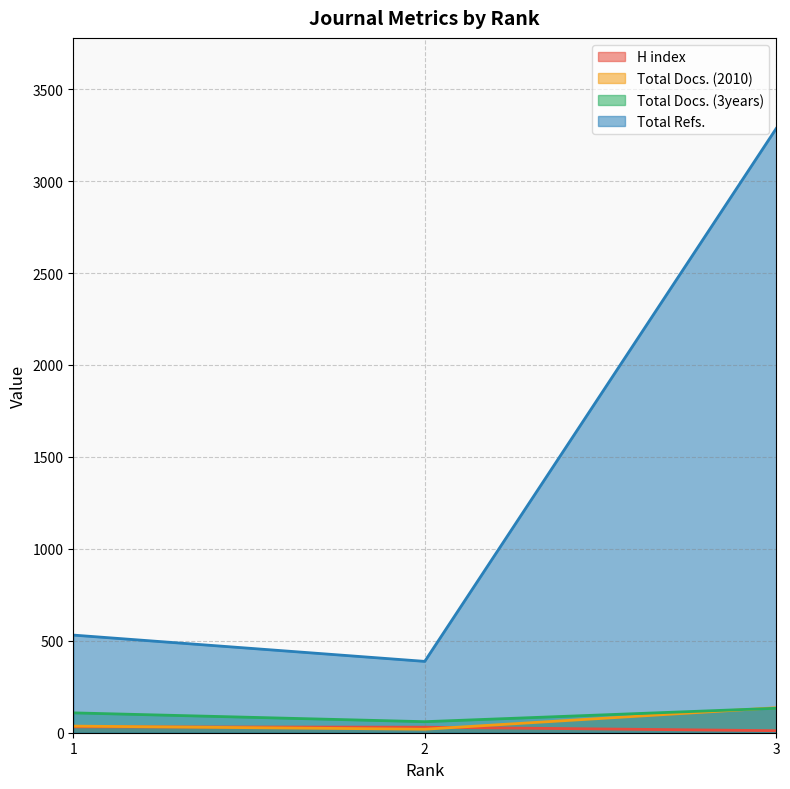

What is the sum of the Total Docs. (2010) values at 2 and 1?

55